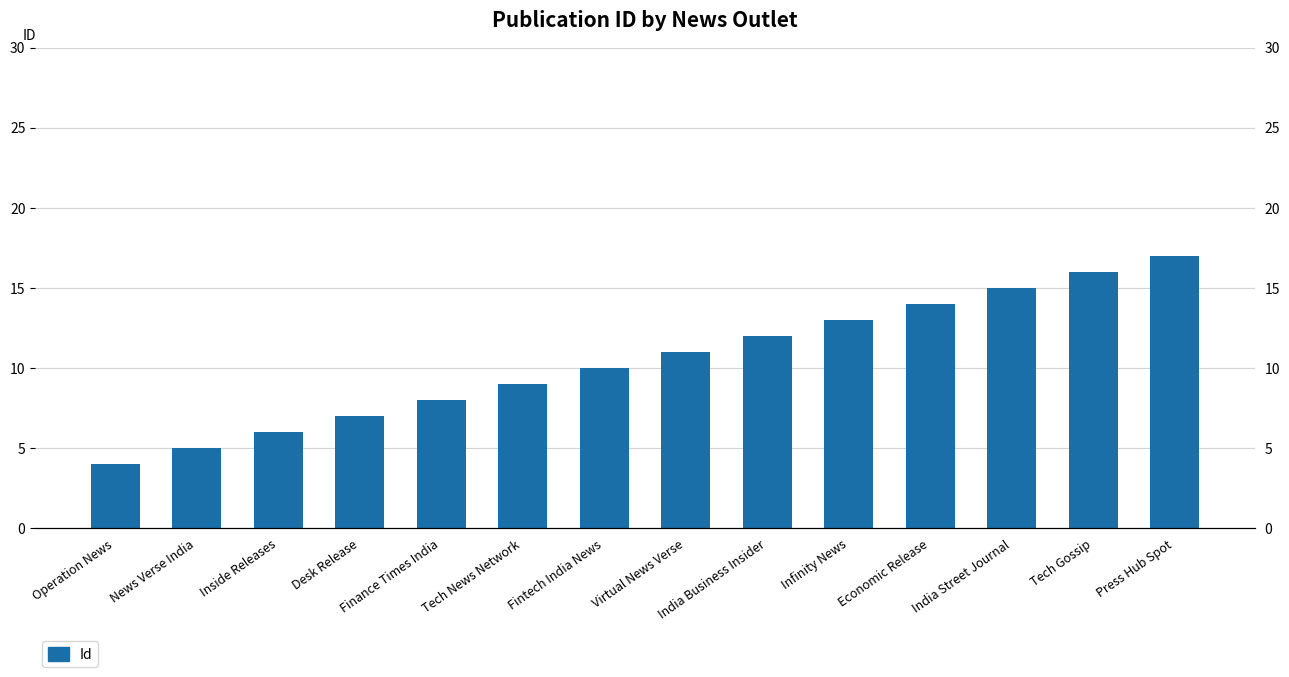

Are the bars horizontal?

No